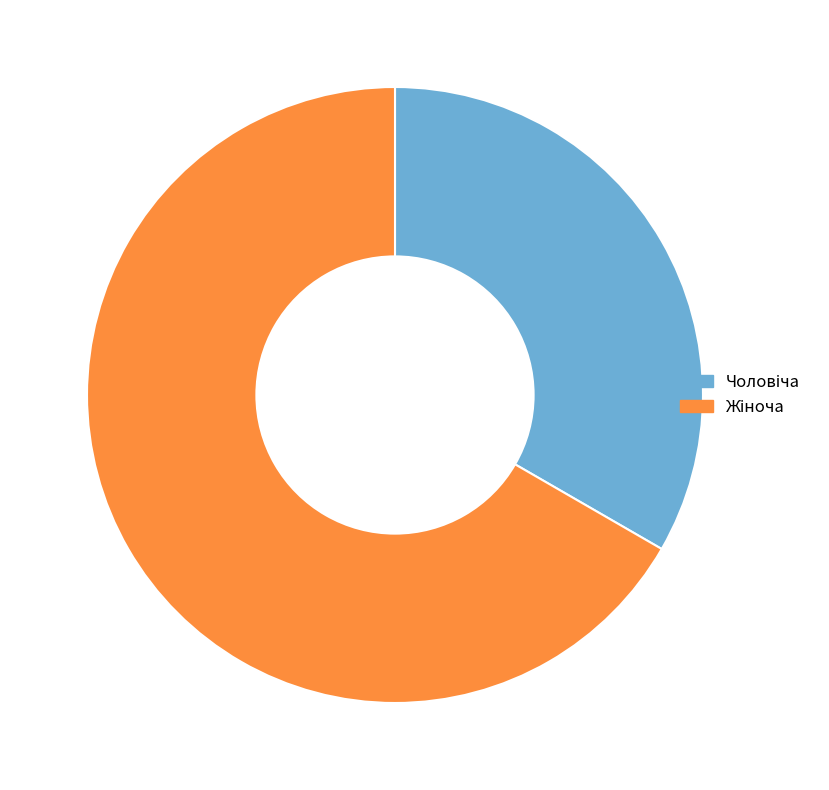

Is there a majority slice in this chart?

Yes